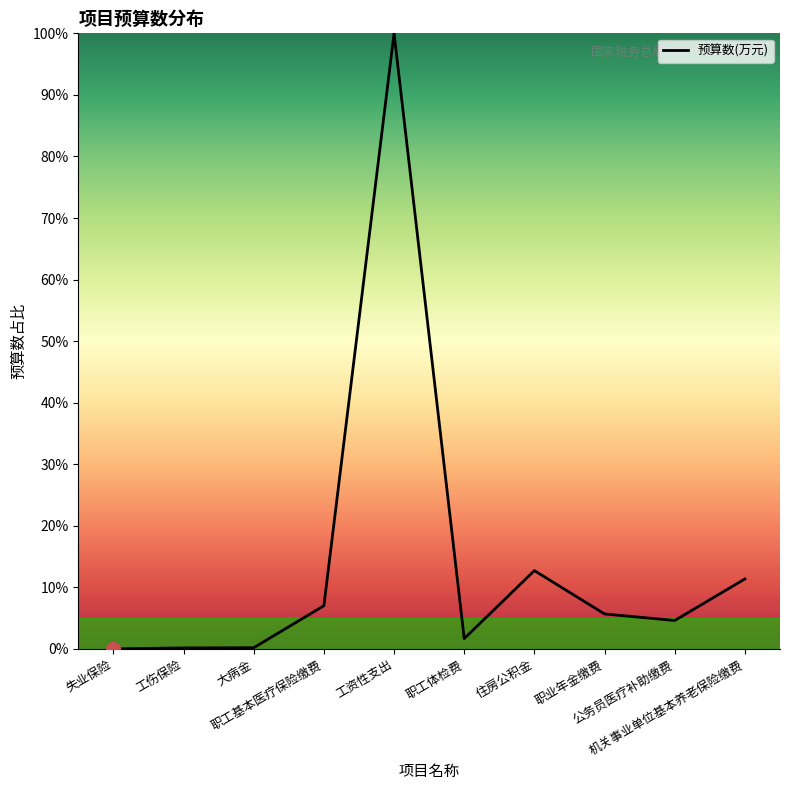

List the labels in order of value, largest first.

工资性支出, 住房公积金, 机关事业单位基本养老保险缴费, 职工基本医疗保险缴费, 职业年金缴费, 公务员医疗补助缴费, 职工体检费, 大病金, 工伤保险, 失业保险